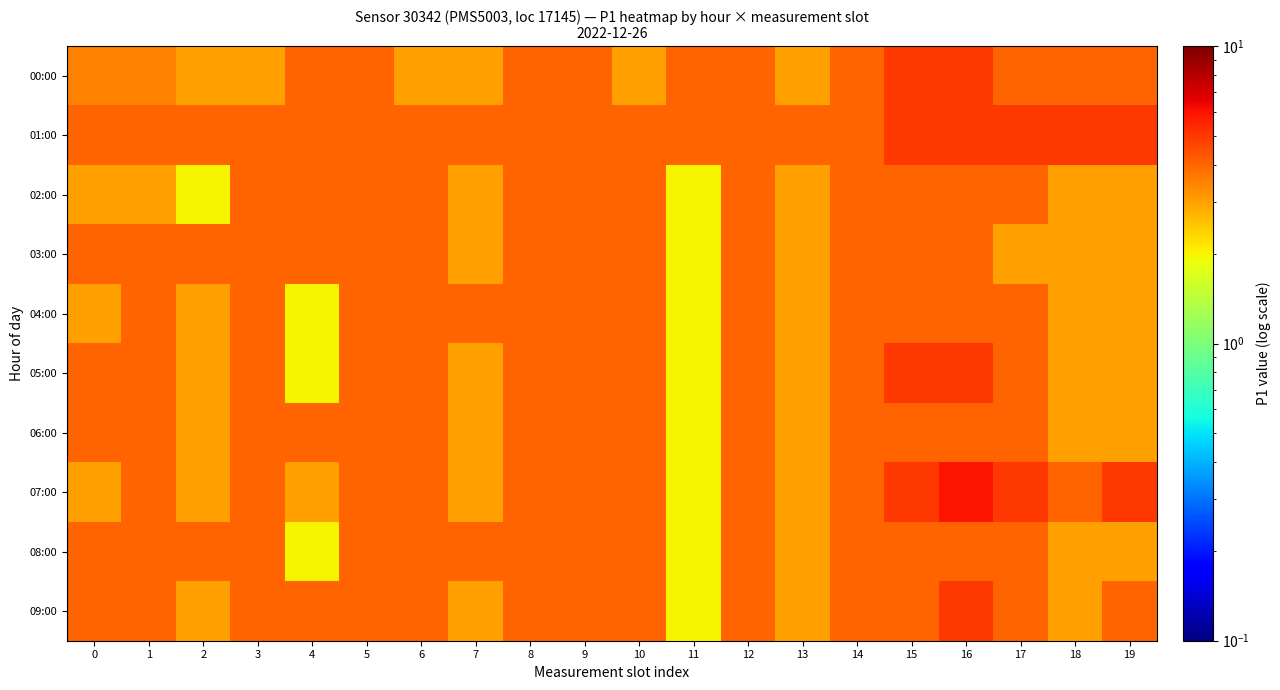

At which category is the sum across all series the highest?

16